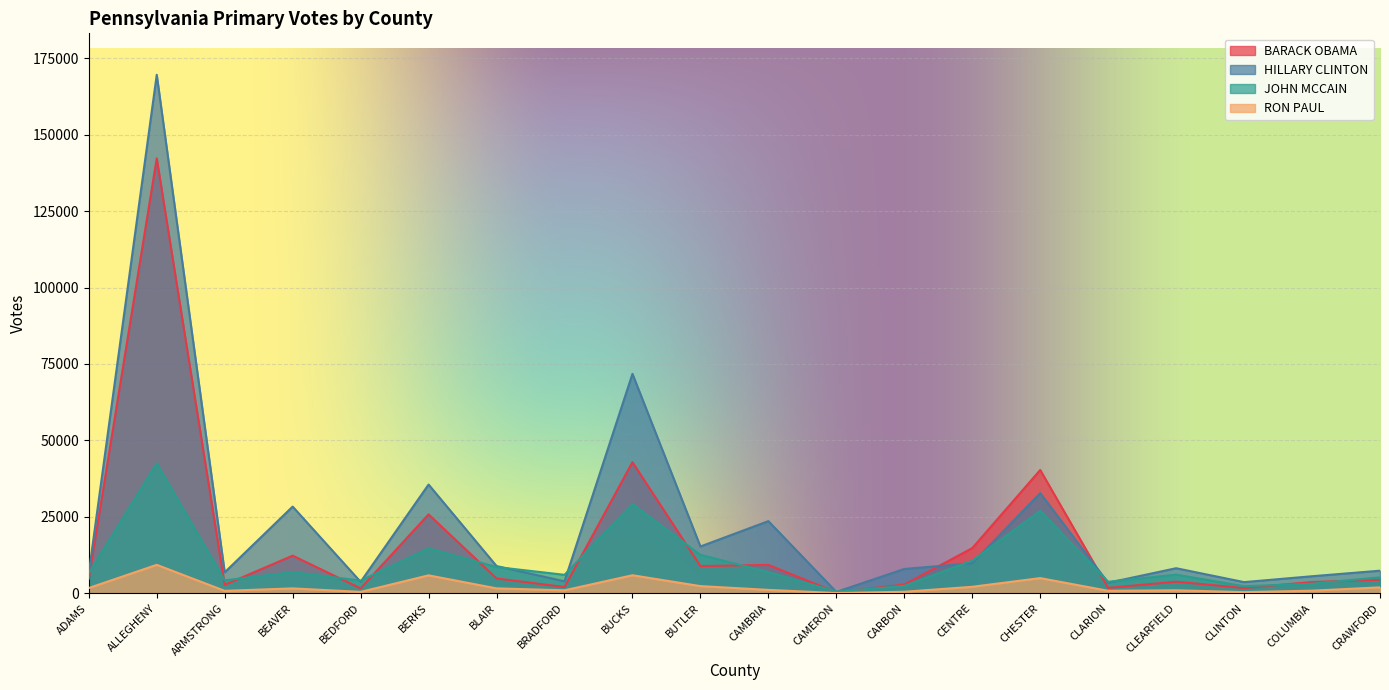

How many data points in BARACK OBAMA are less than 4733?

10